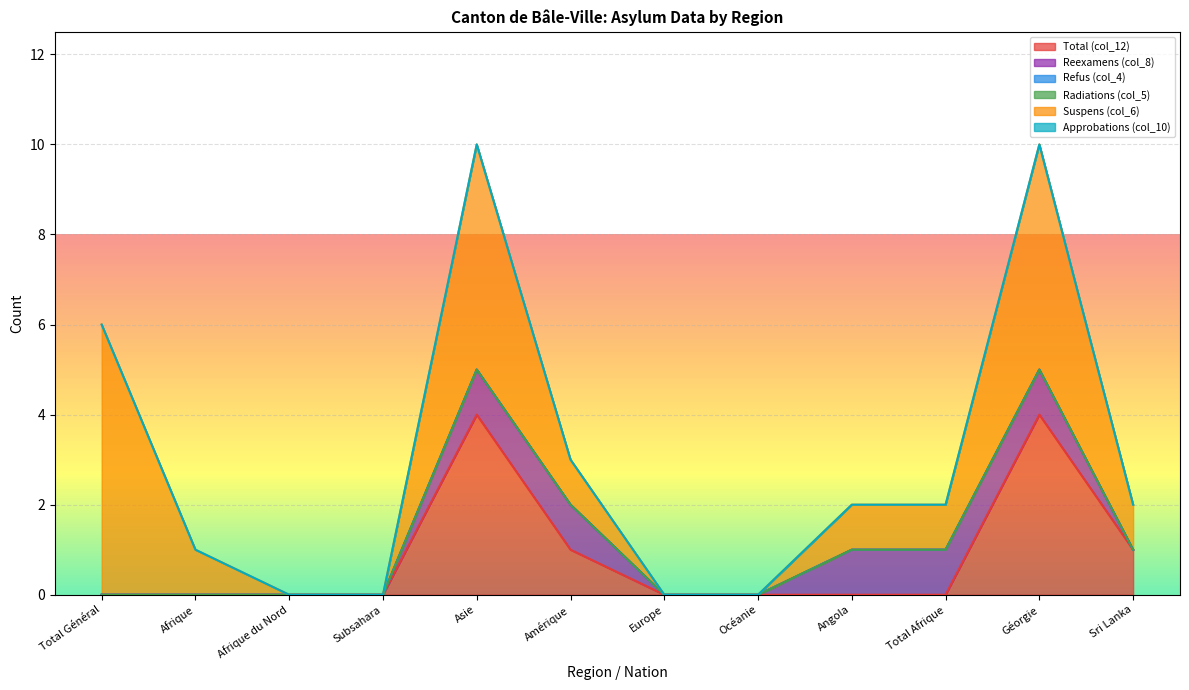

Where is Refus (col_4) nearest to the value 0?

Total Général